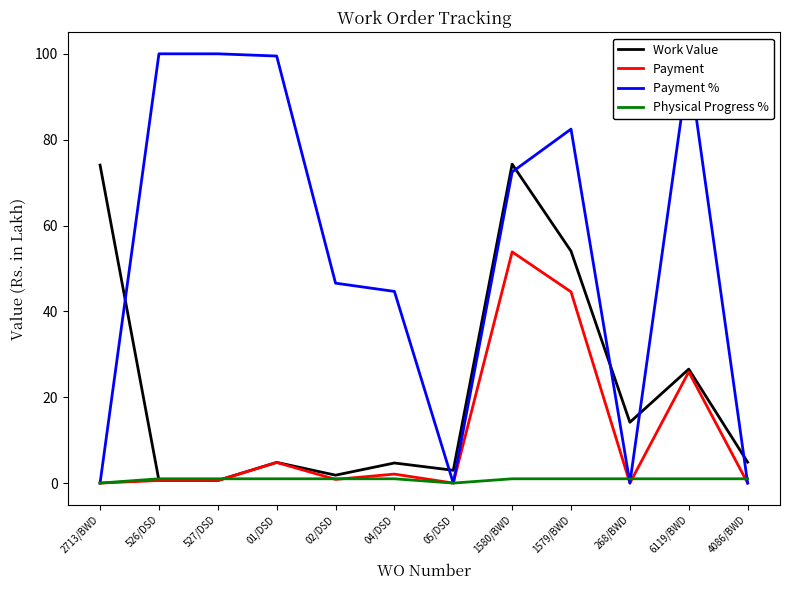

Is it true that Payment % equals 20.5 at 526/DSD?

False